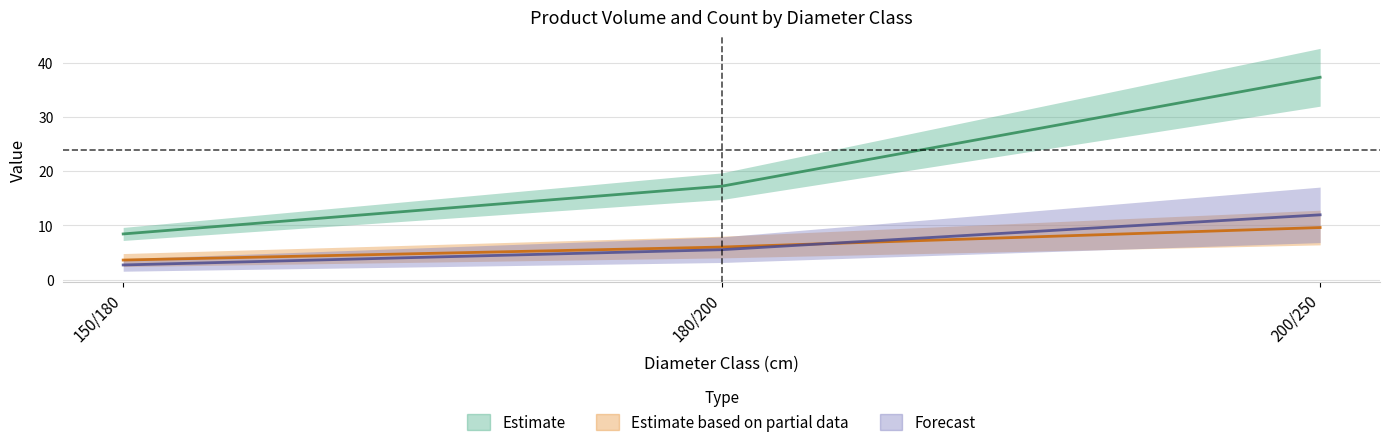

What is the smallest value displayed?

3.6